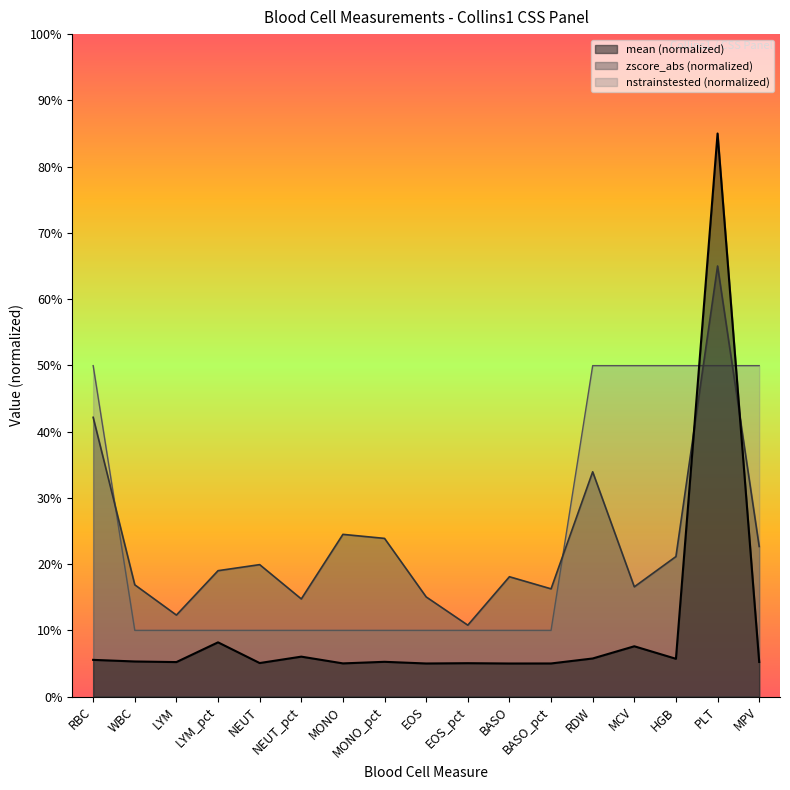

Rank the categories by zscore_abs value from highest to lowest.

PLT, RBC, RDW, MONO, MONO_pct, MPV, HGB, NEUT, LYM_pct, BASO, WBC, MCV, BASO_pct, EOS, NEUT_pct, LYM, EOS_pct